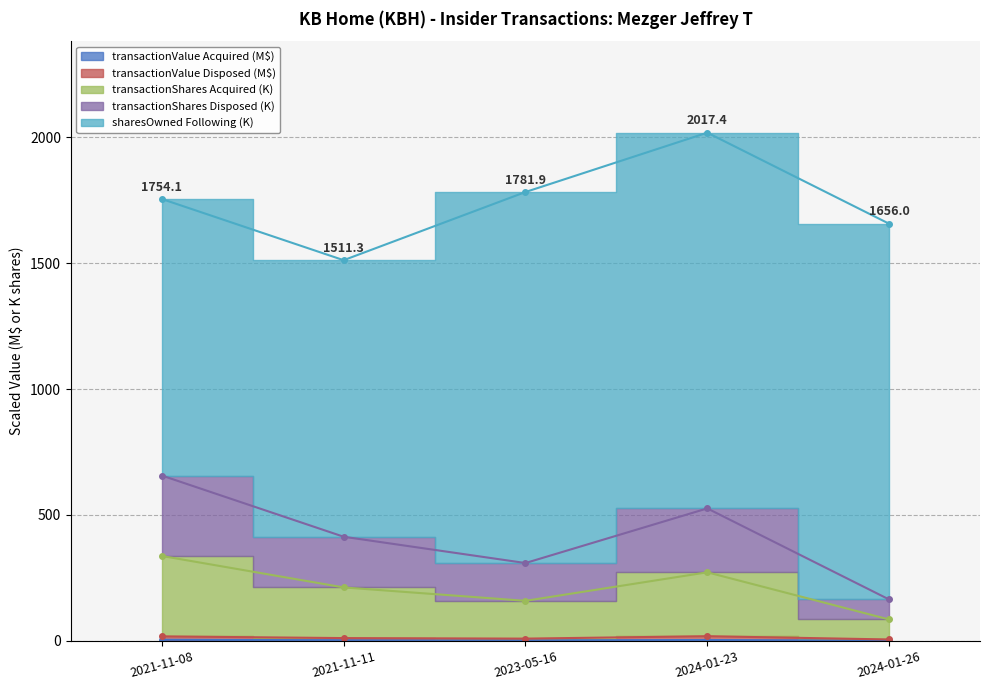

The value of transactionValue (Acquired) at 2024-01-23 is 2.4. True or false?

False